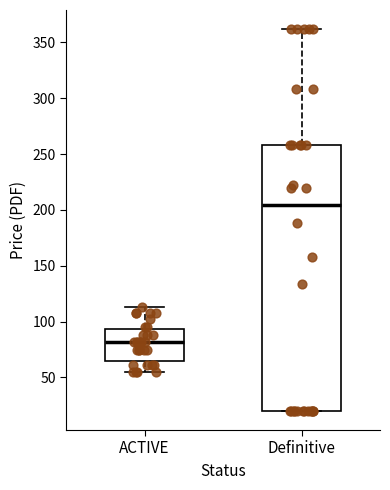

Reading left to right, read every box against the y-axis: the position of its median line, the range the box covers, and the ends of its whiskers. The values are not printed on the chart, so give them approximately, as read against the axis.

ACTIVE: median 80, box 65 to 95, whiskers 55 to 115
Definitive: median 205, box 20 to 260, whiskers 20 to 360